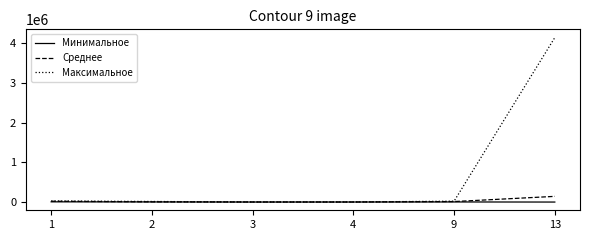

What is the sum of all Среднее values?

184420.0